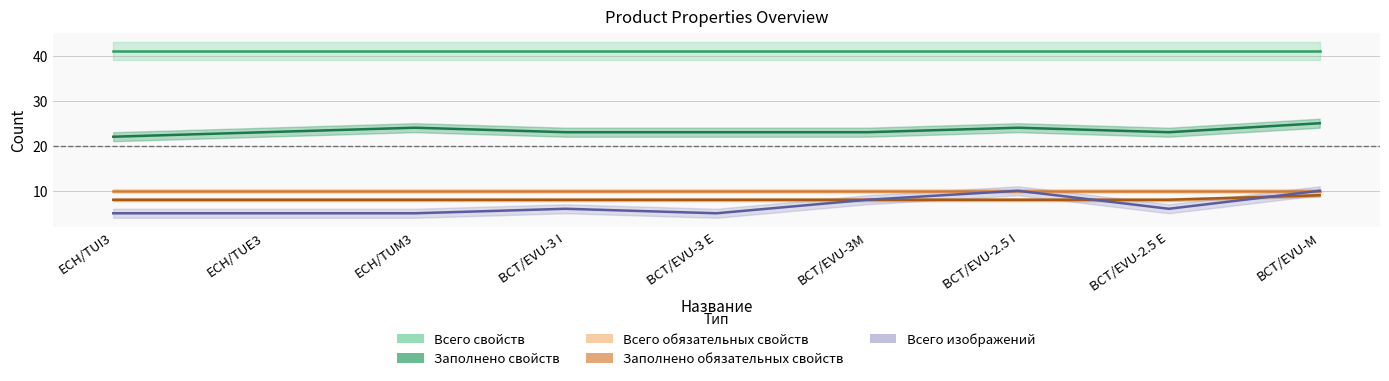

Rank the categories by Всего изображений value from lowest to highest.

ECH/TUI3, ECH/TUE3, ECH/TUM3, BCT/EVU-3 E, BCT/EVU-3 I, BCT/EVU-2.5 E, BCT/EVU-3M, BCT/EVU-2.5 I, BCT/EVU-M